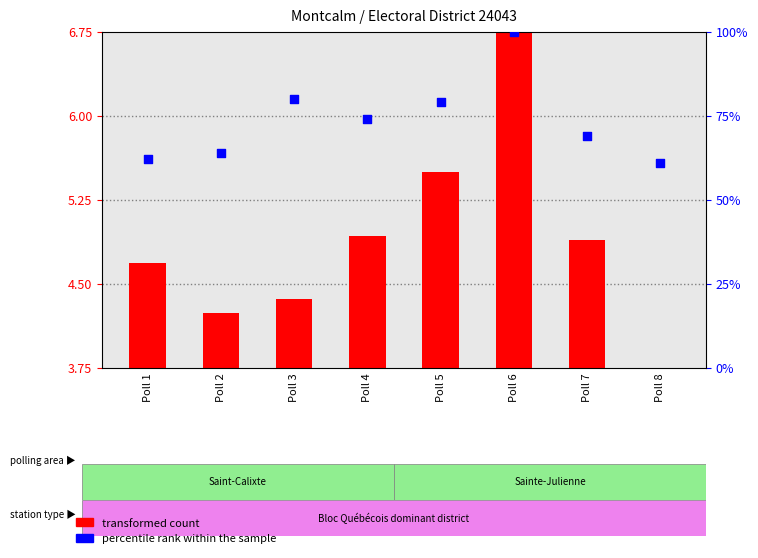

Which series has the largest Y range (max minus min)?

percentile rank within the sample